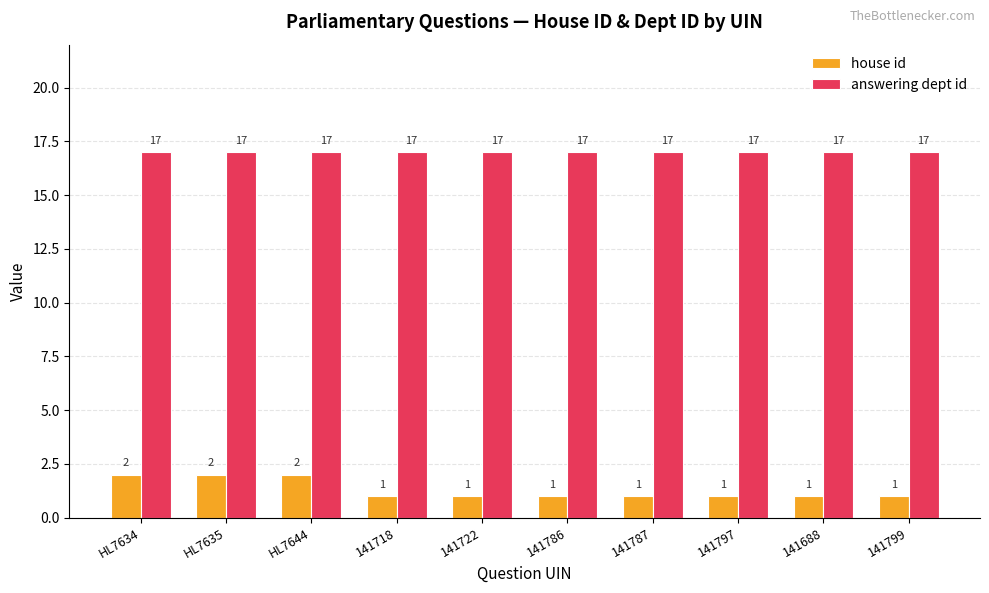

Which series has the widest spread of values?

house id